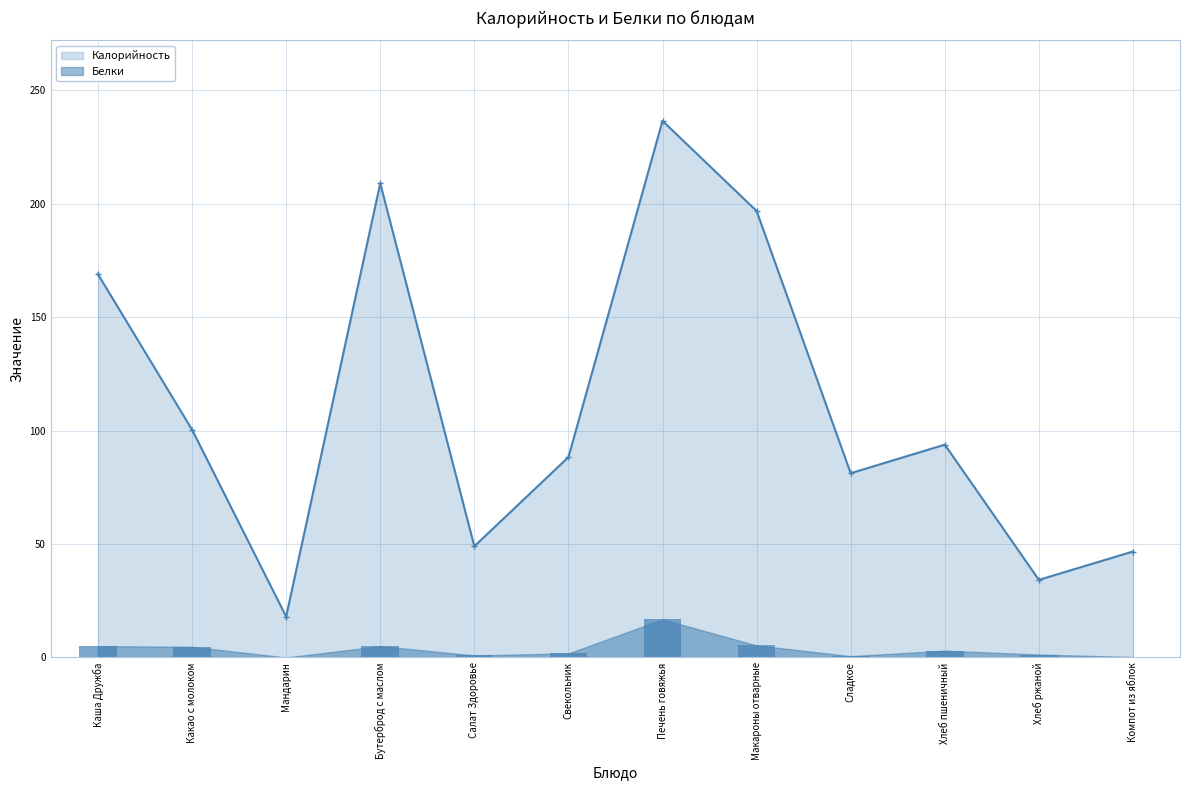

What is the difference between the highest and lowest values at Хлеб ржаной?

32.9